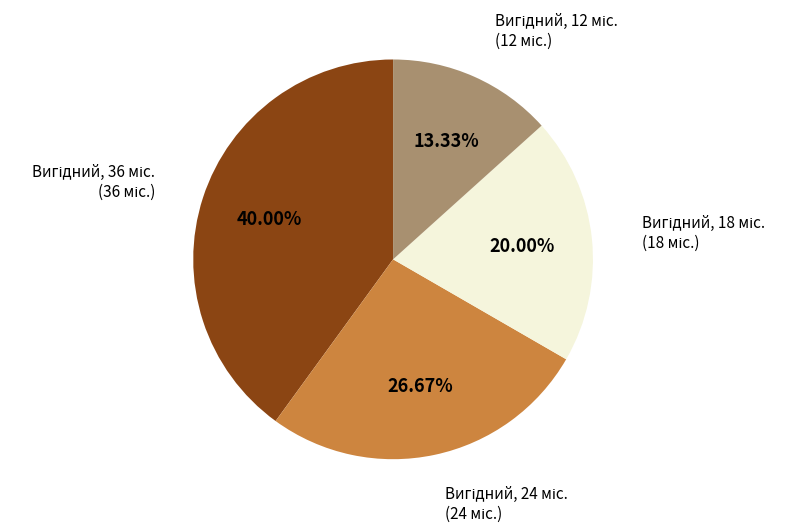

Does any single category account for the majority?

No